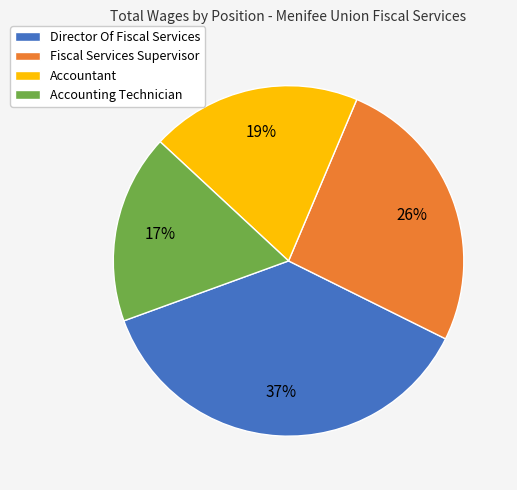

Rank the categories by value from highest to lowest.

Director Of Fiscal Services, Fiscal Services Supervisor, Accountant, Accounting Technician